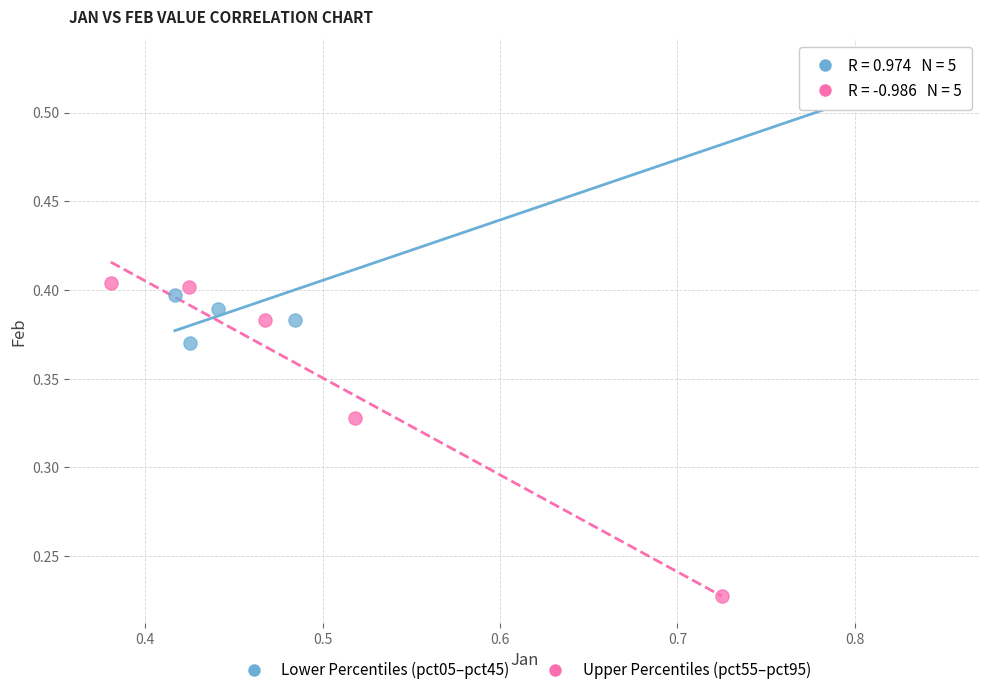

Which series reaches the minimum Y coordinate?

Upper Percentiles (pct55–pct95)